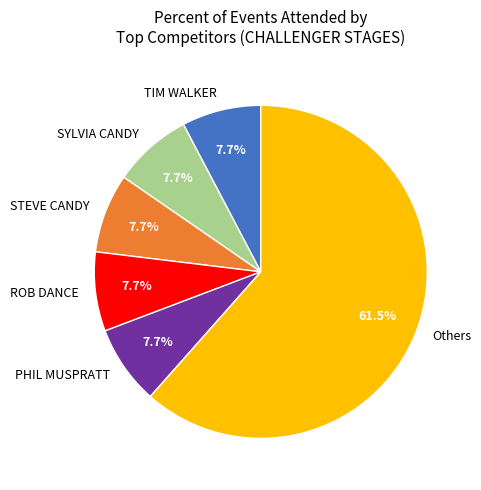

What is the majority slice?

Others